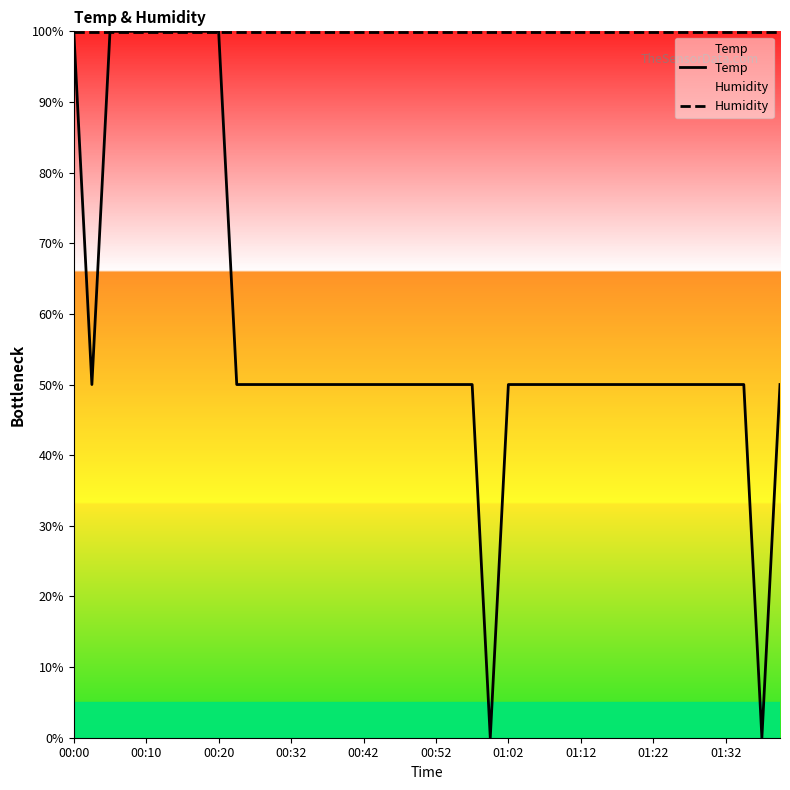

Where does the Temp series first go above 49?

00:00